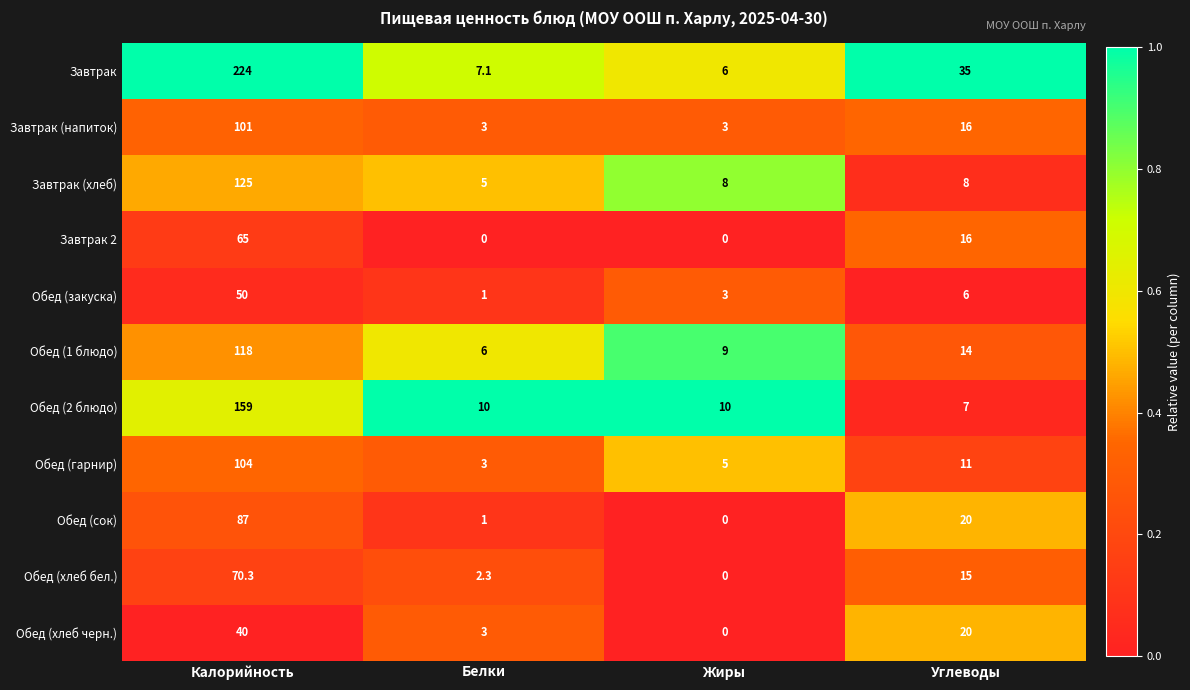

What is the spread (max minus min) of values at Углеводы?

29.0